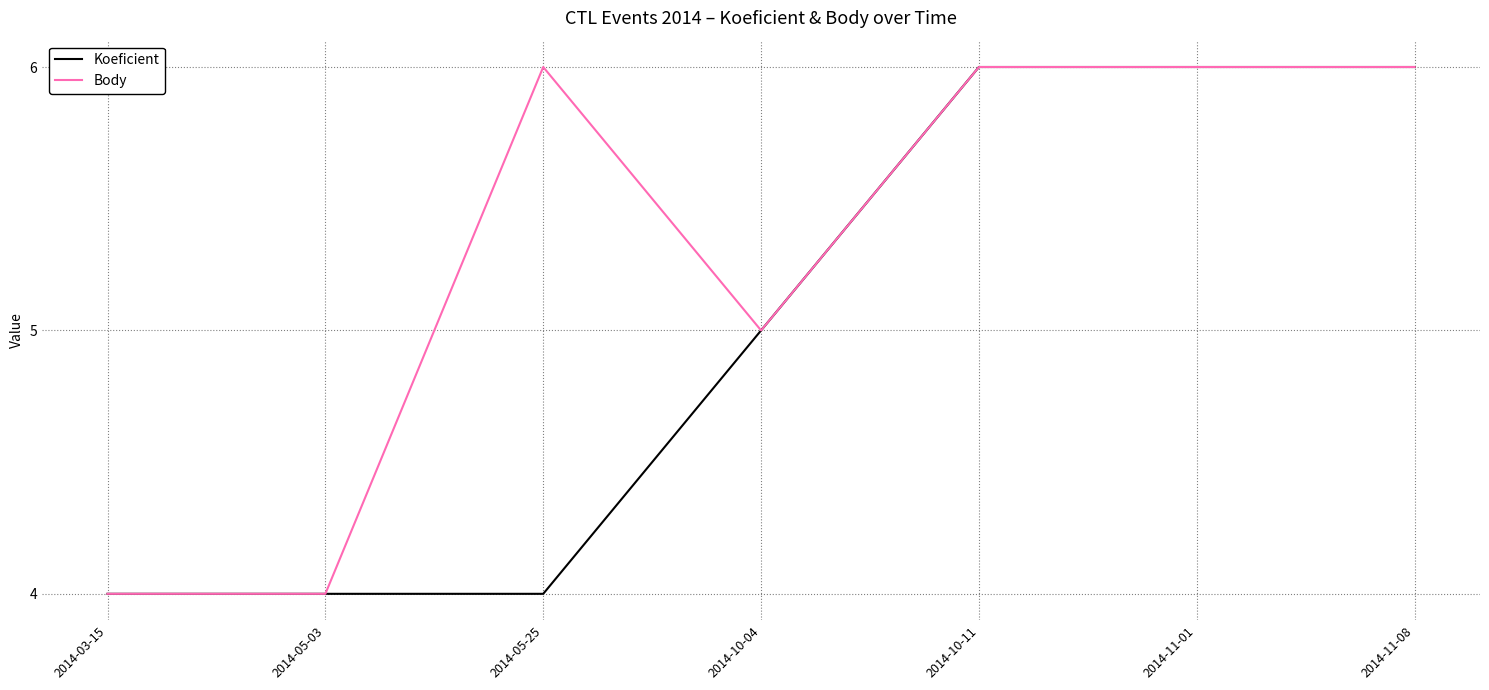

What is the maximum value shown in the chart?

6